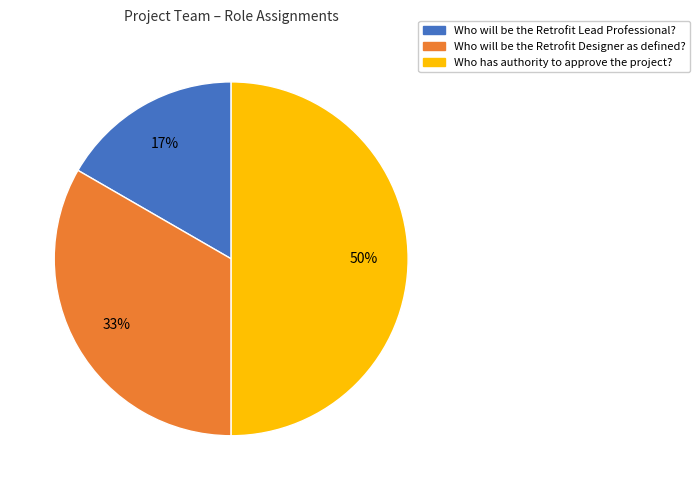

To the nearest percent, what is the difference between the largest and smallest slice percentages?

33%